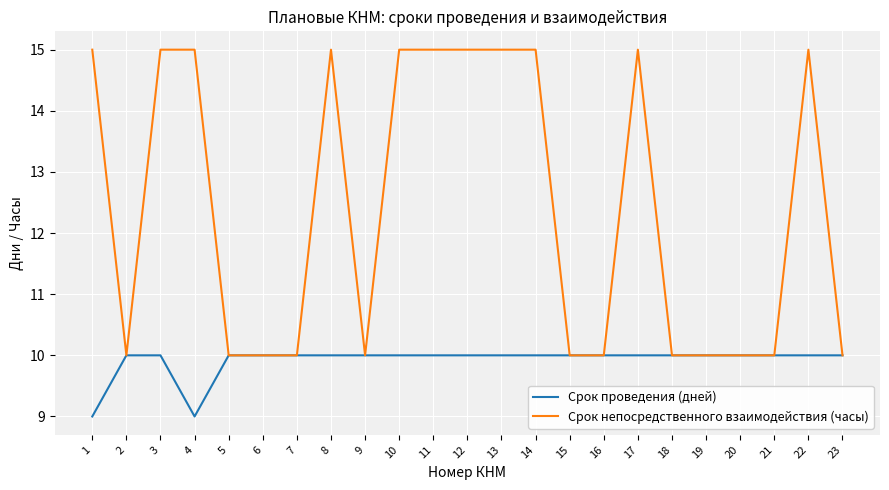

What is the difference between the second highest and second lowest values in the Срок непосредственного взаимодействия (часы) series?

5